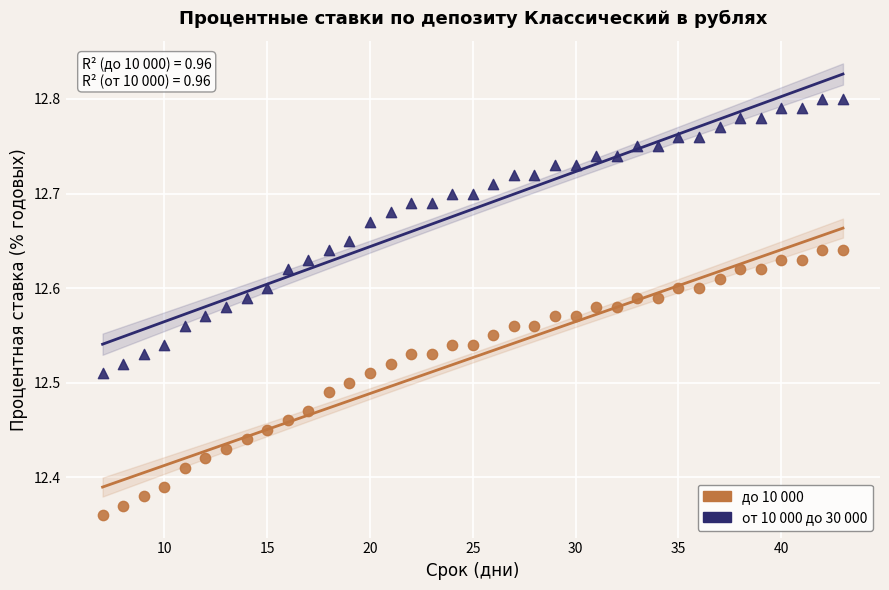

What is the X range (max minus min) for the scatter plot?

36.0